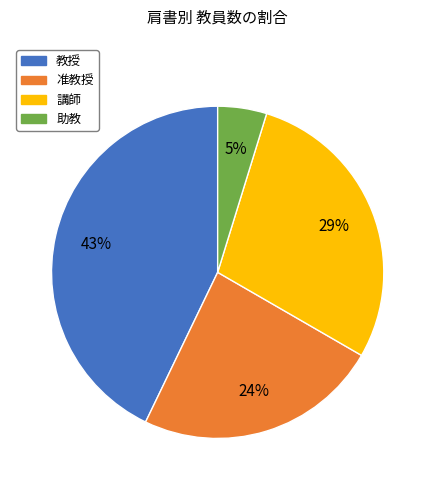

Is the sum of 助教 and 講師 greater than half?

No